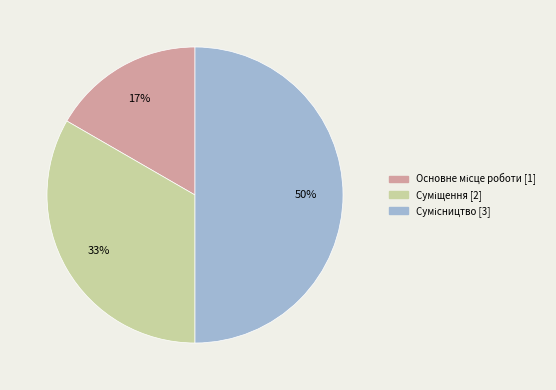

To the nearest percent, what is the difference between the largest and smallest slice percentages?

33%